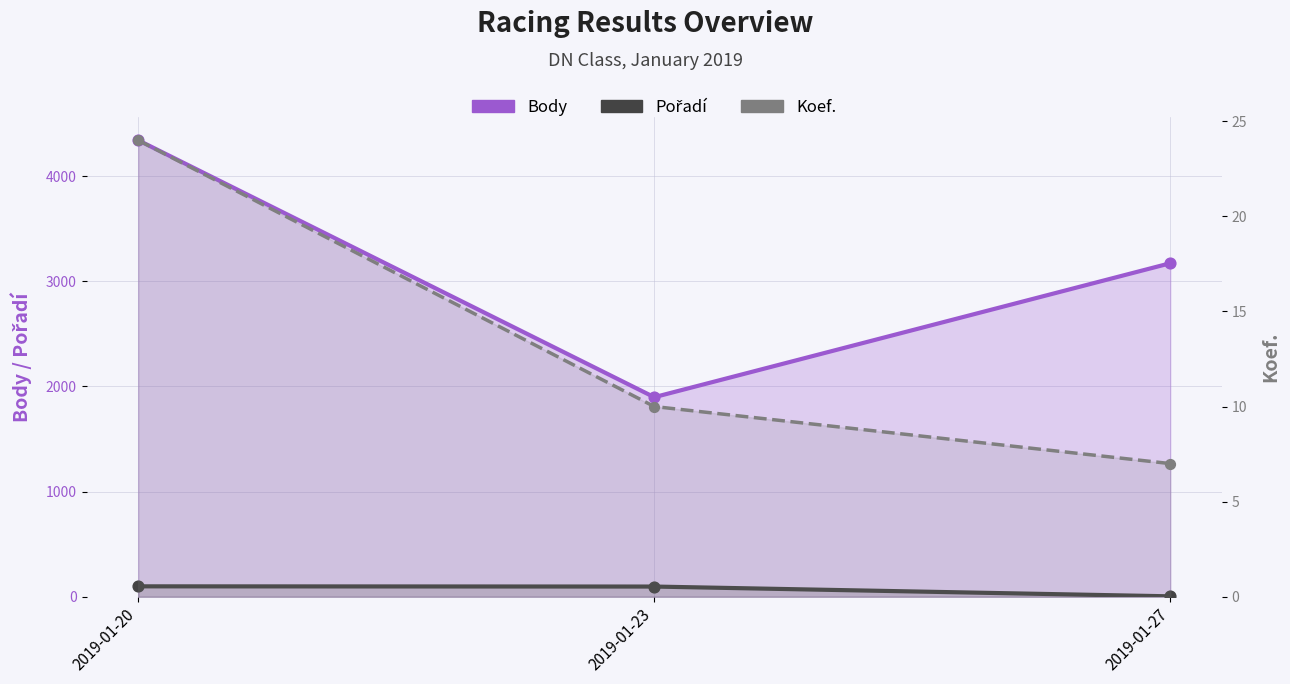

Which series reaches the maximum Y coordinate?

Body